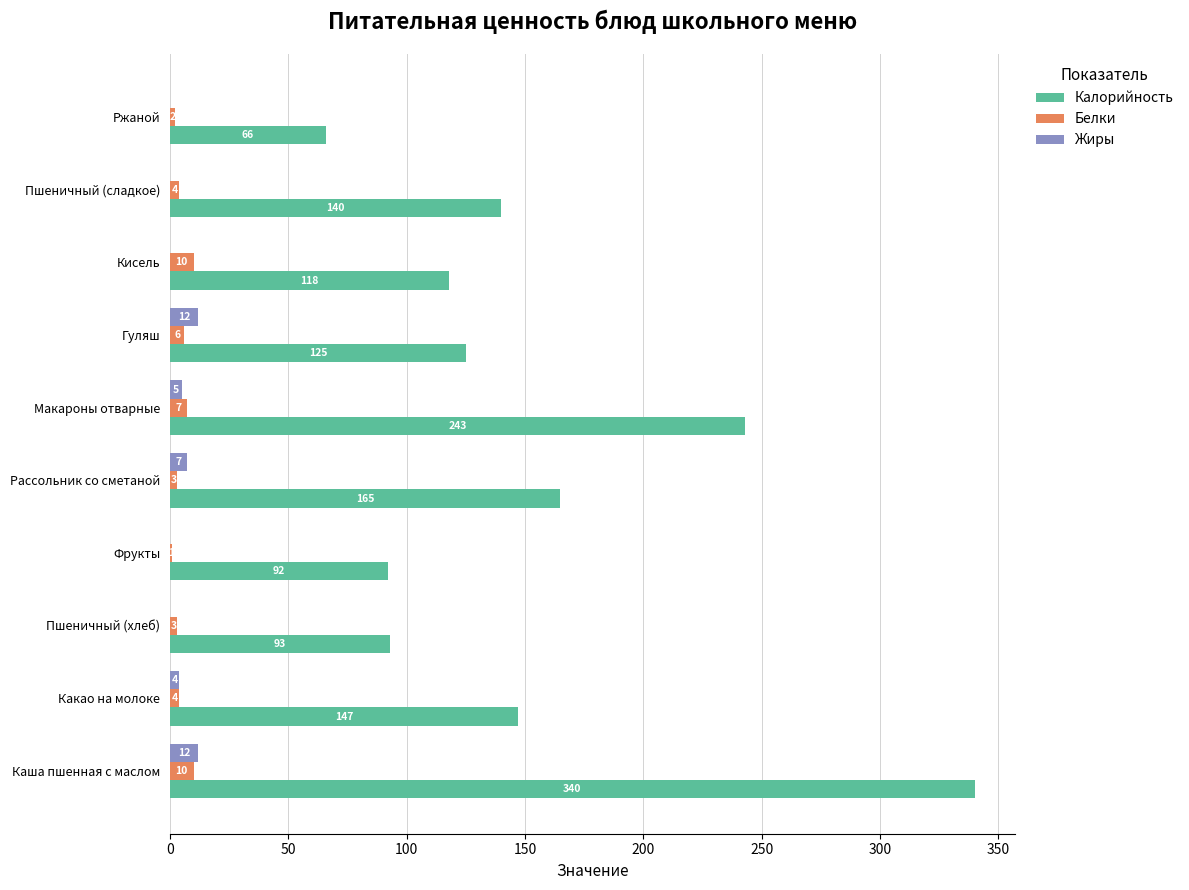

At which category does the chart reach its peak across all series?

Каша пшенная с маслом